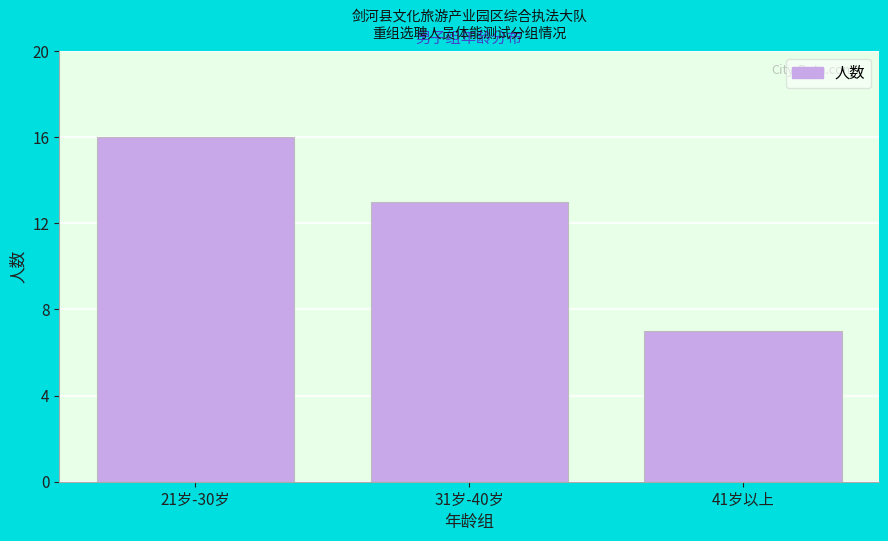

Reading left to right, extract all data points from this chart.

21岁-30岁=16	31岁-40岁=13	41岁以上=7